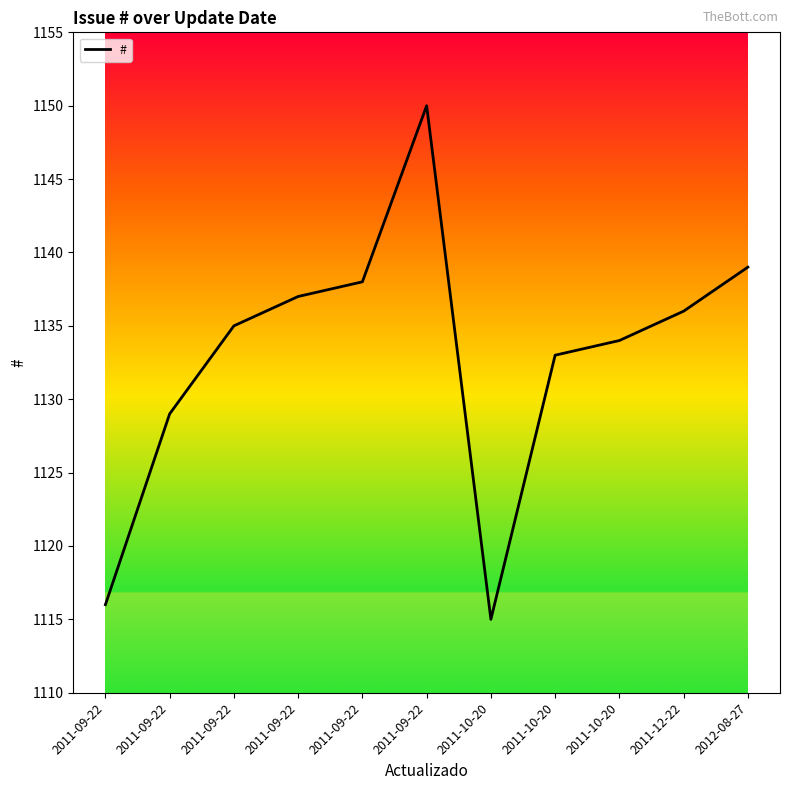

Which has a higher value, 2011-09-22 or 2011-09-22?

2011-09-22